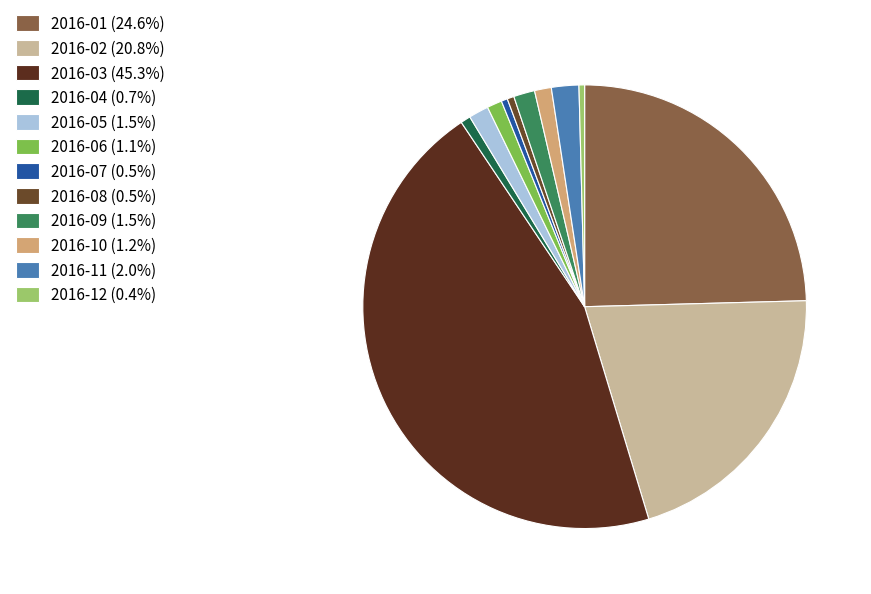

Count the number of slices in the pie.

12